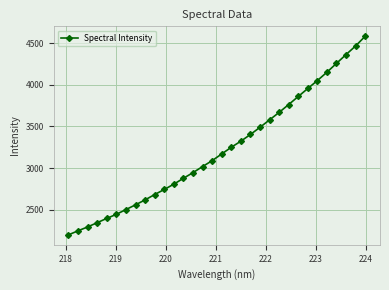

How many distinct data groups are displayed?

1